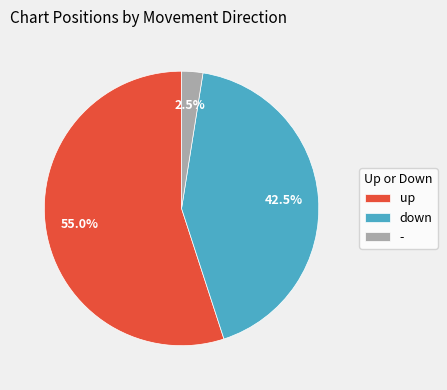

Rank the categories by value from highest to lowest.

up, down, -